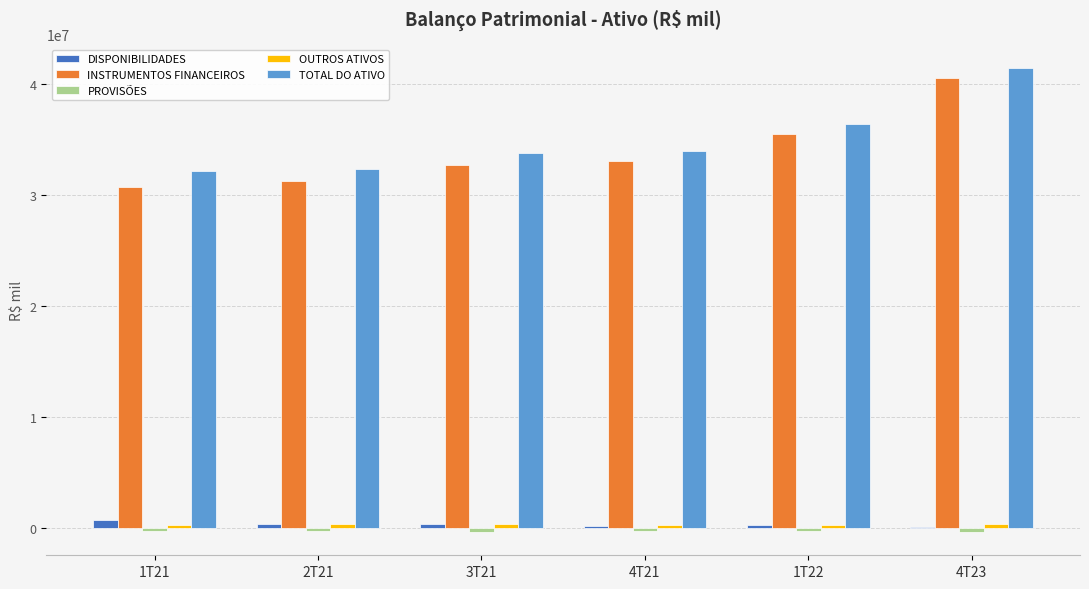

What is the difference between the maximum and second lowest values in the TOTAL DO ATIVO series?

9132902